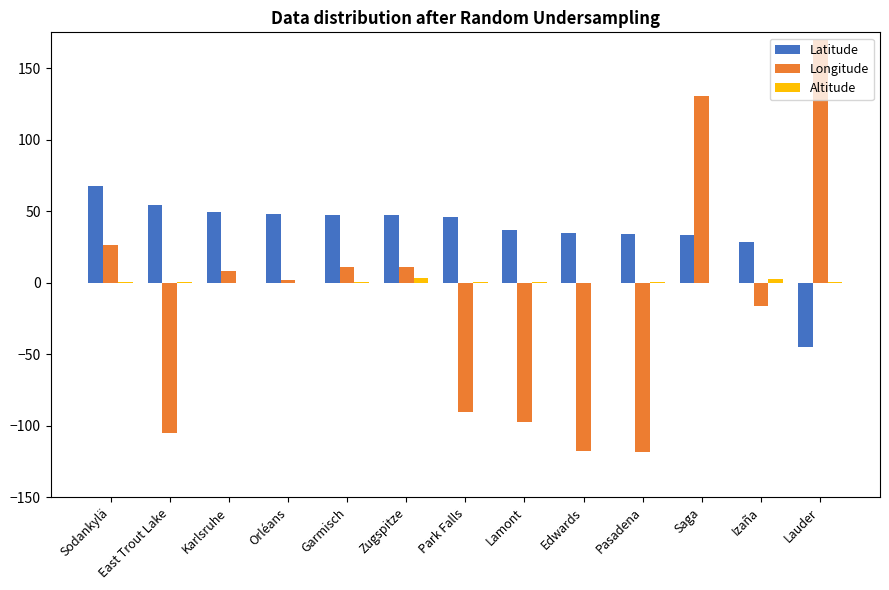

At which category does the chart reach its peak across all series?

Lauder